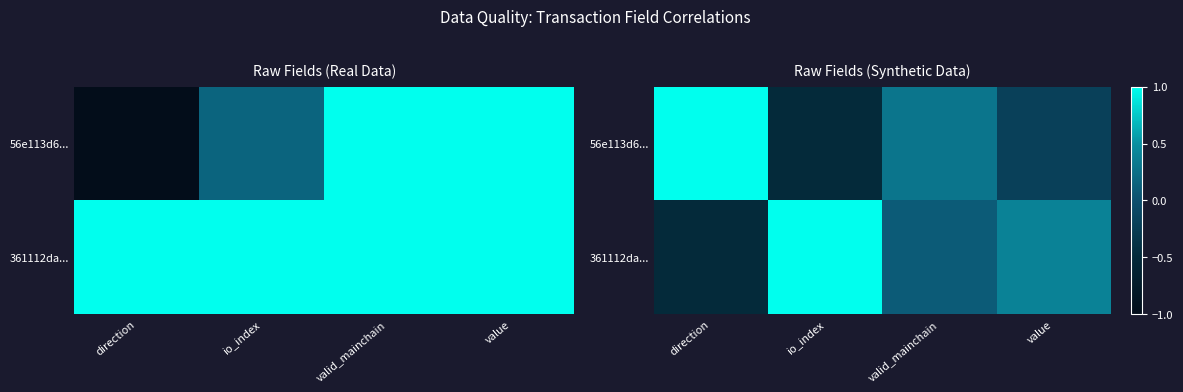

Where does the 361112da... series first go above 0?

io_index